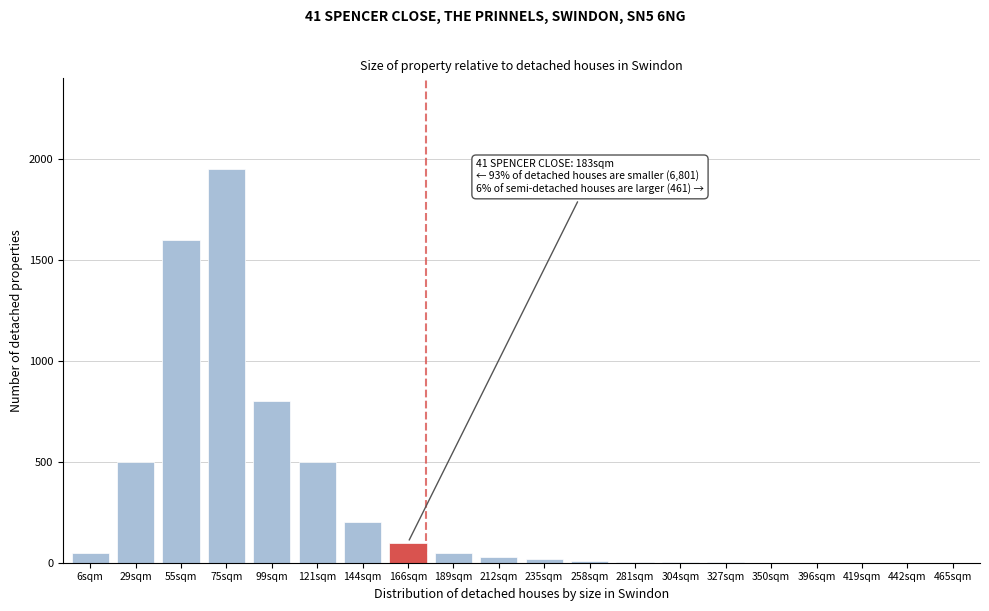

What is the sum of all values?

5821